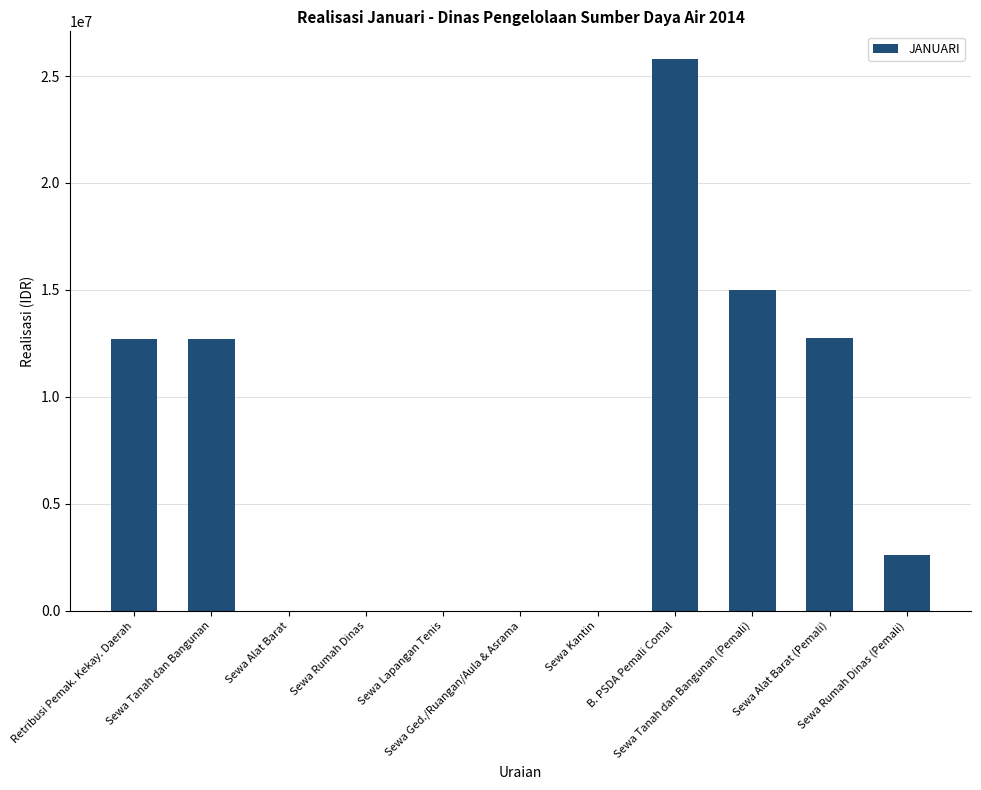

What is the greatest value displayed?

25800000